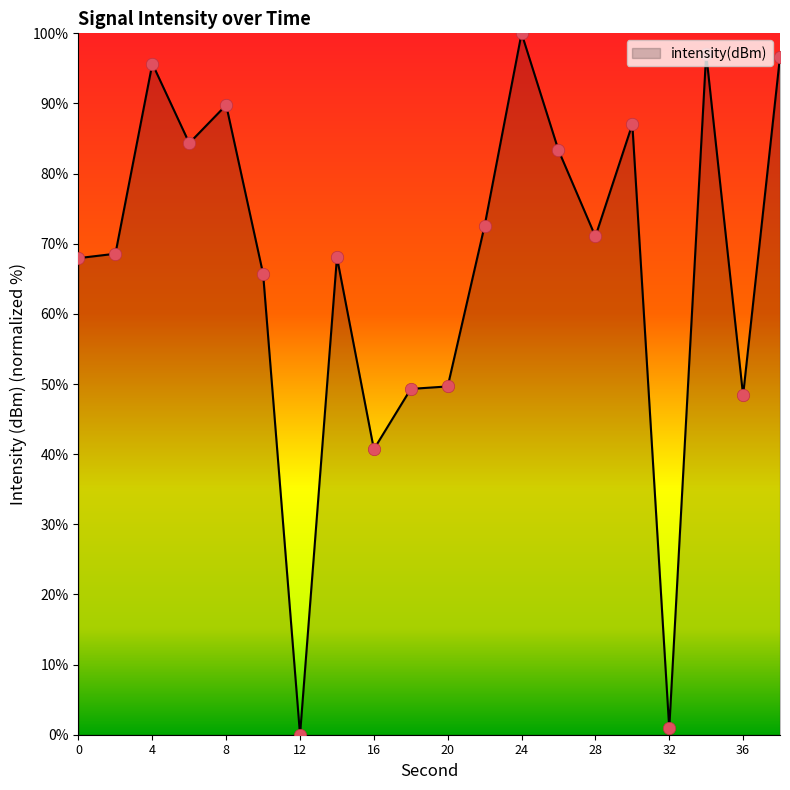

What is the greatest value displayed?

100.0